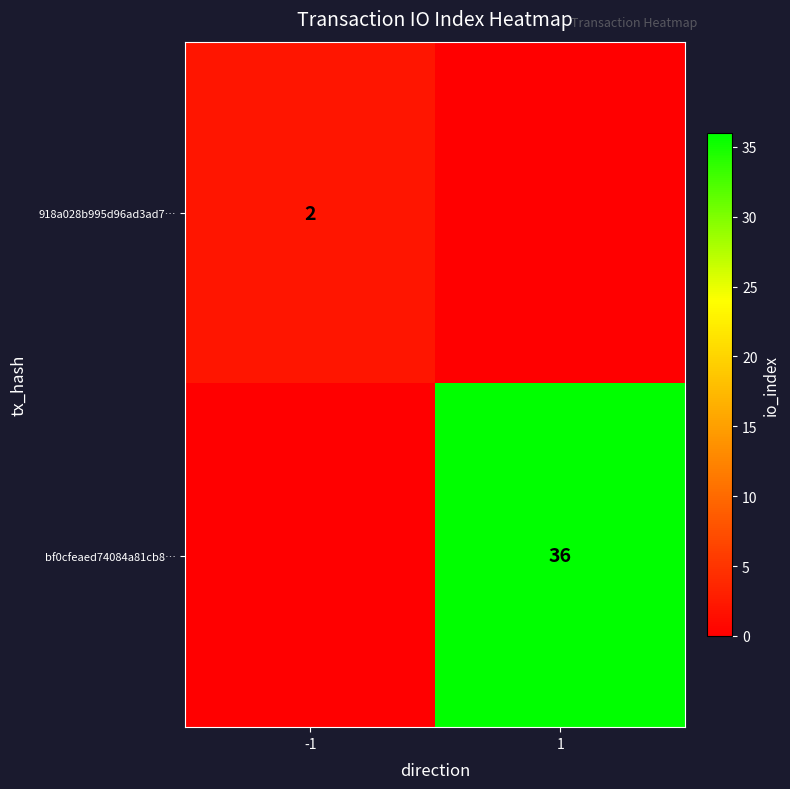

The bf0cfeaed74084a81cb8… series shows 21 at 1. True or false?

False